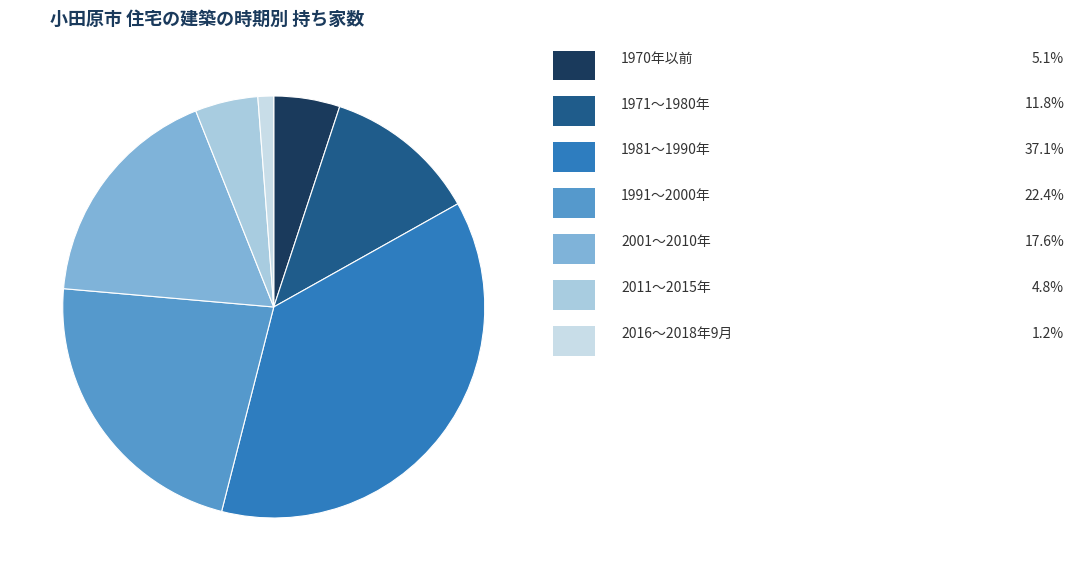

How many slices are in this pie chart?

7